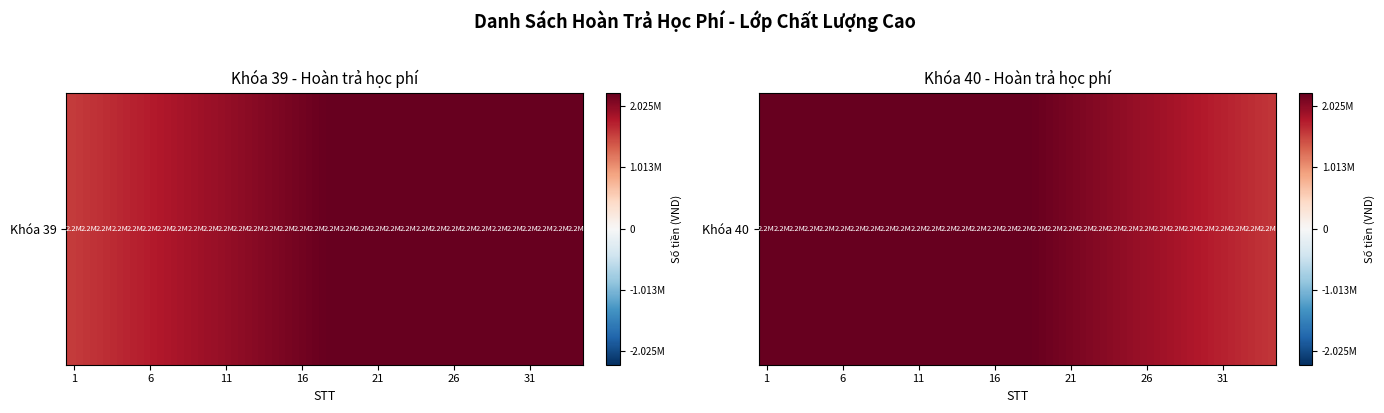

Which label corresponds to the smallest value in the chart?

33